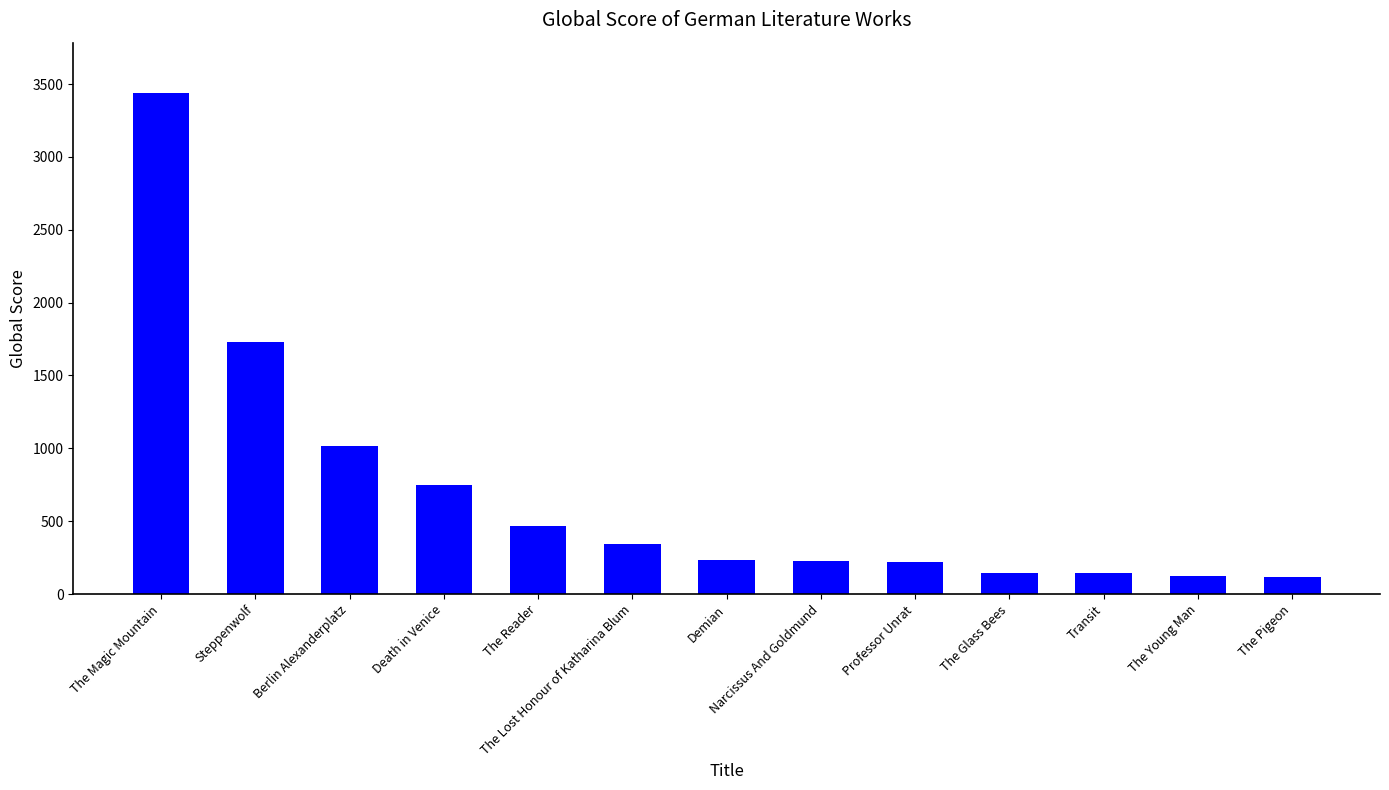

What is the change in value from Steppenwolf to Narcissus And Goldmund?

-1499